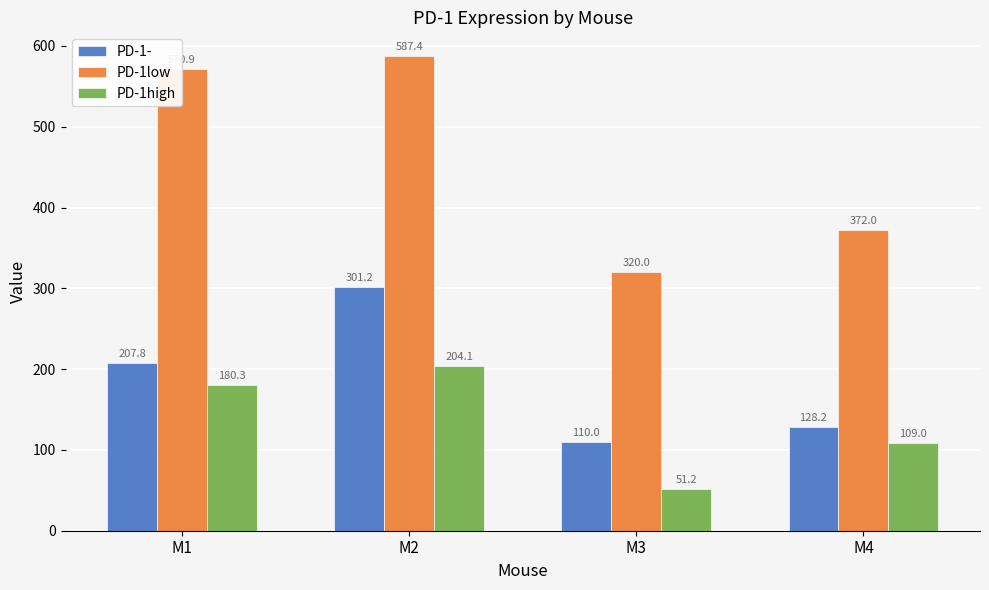

At which category does the chart reach its minimum across all series?

M3